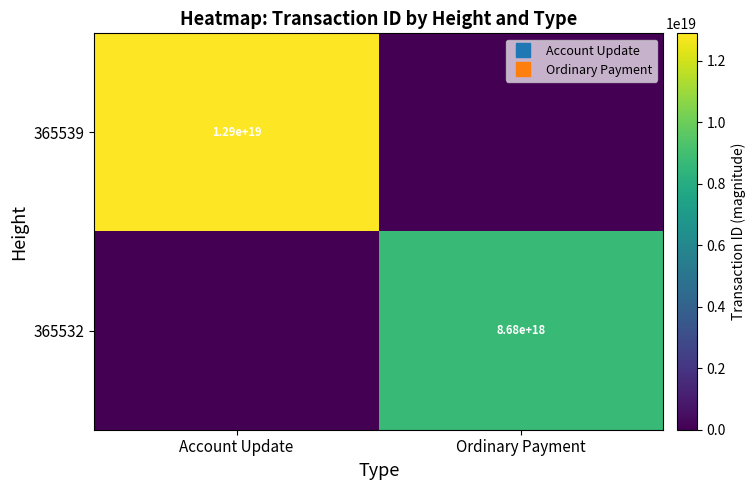

True or false: 365532 has a value of 8675717461051406336 at Ordinary Payment.

True